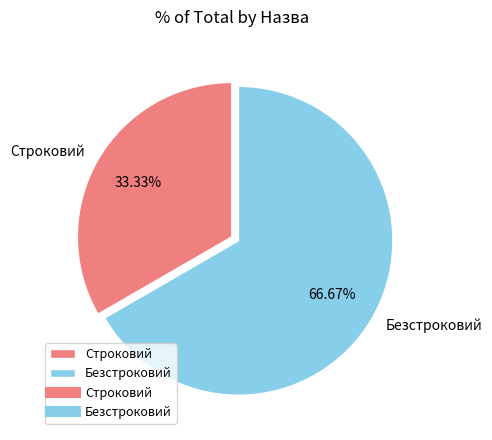

What is the majority slice?

Безстроковий